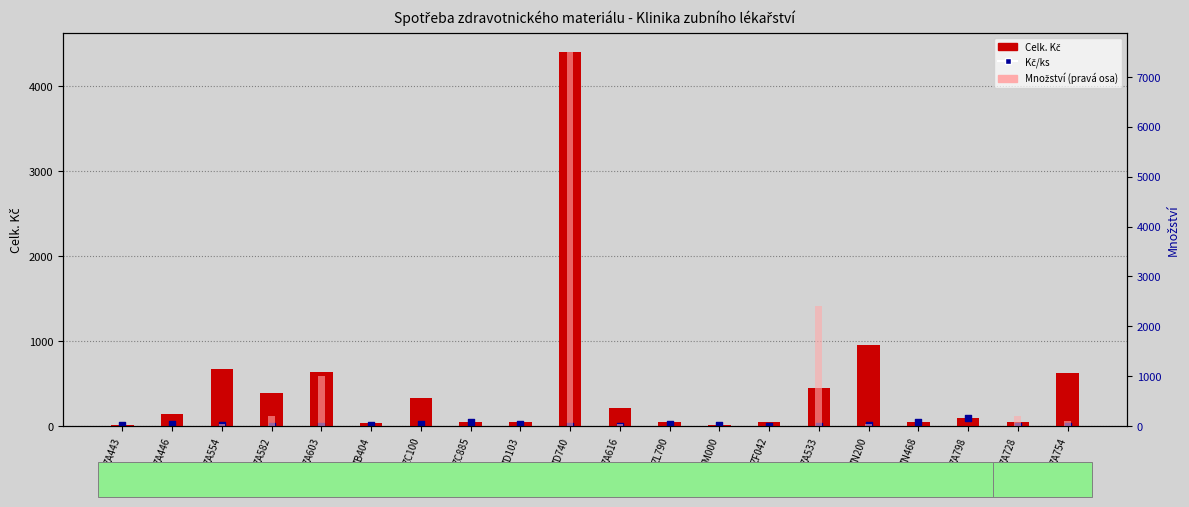

Which series has the largest total across all categories?

Množství